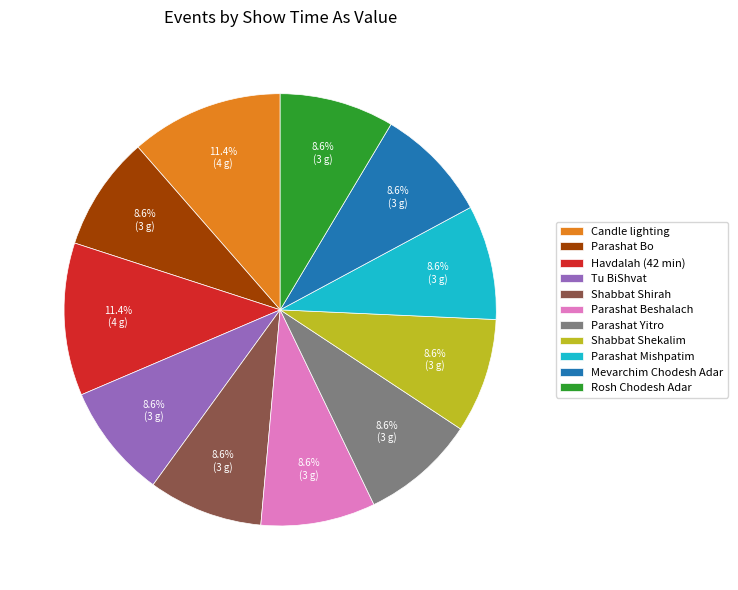

What is the ratio of the value at Parashat Yitro to the value at Shabbat Shirah?

1.0